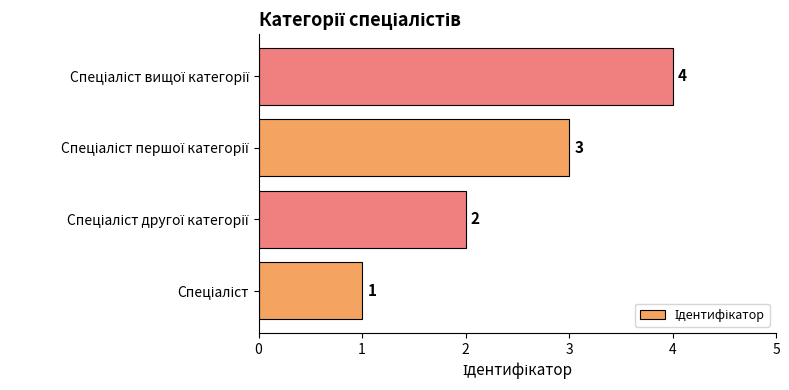

How many distinct data groups are displayed?

1